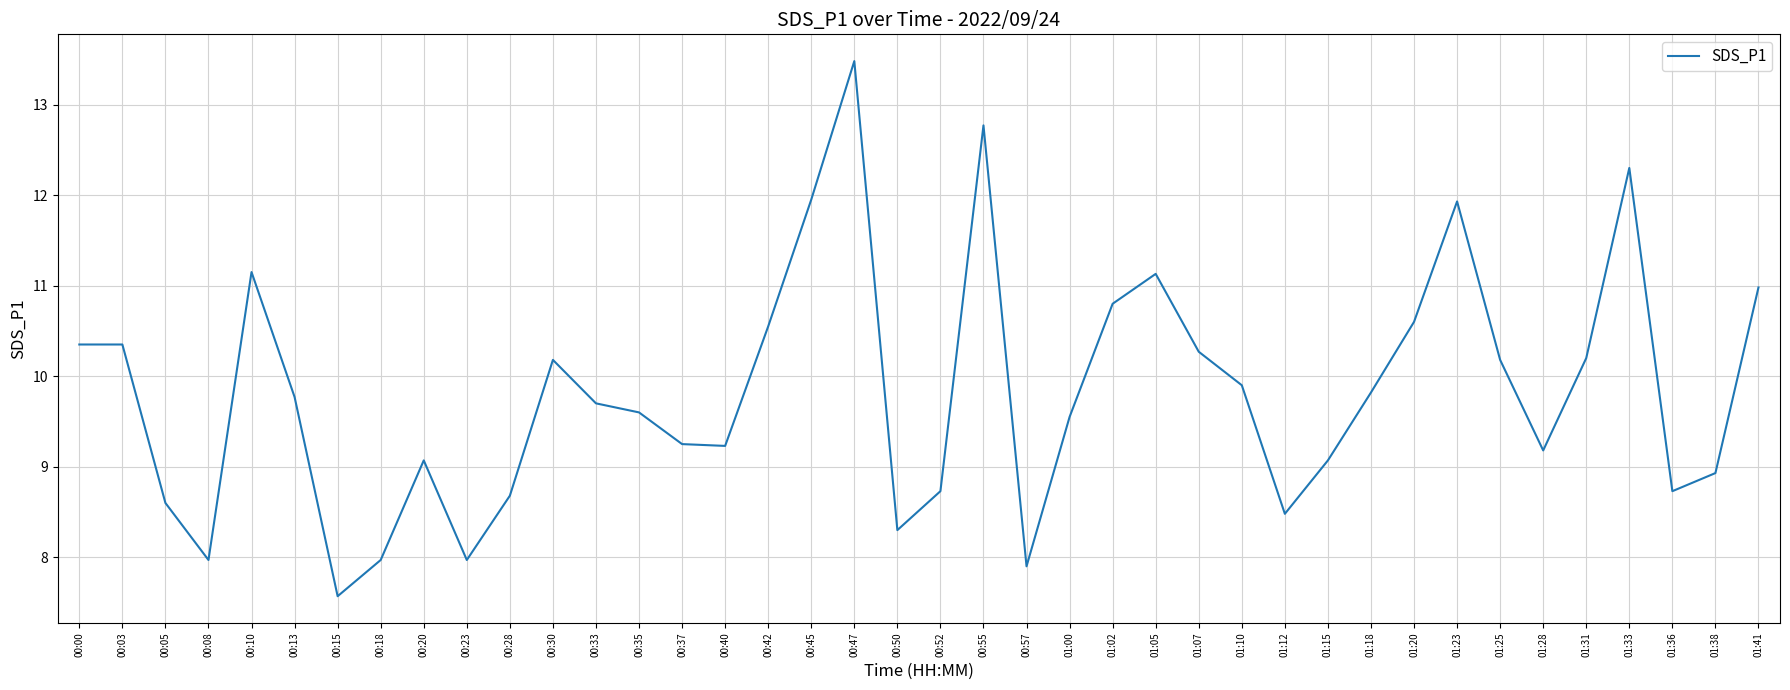

What is the maximum value shown in the chart?

13.5